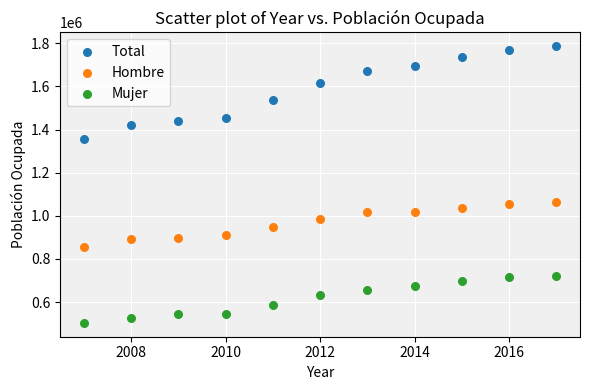

Across all data points, what is the range of Y values (max minus min)?

1282228